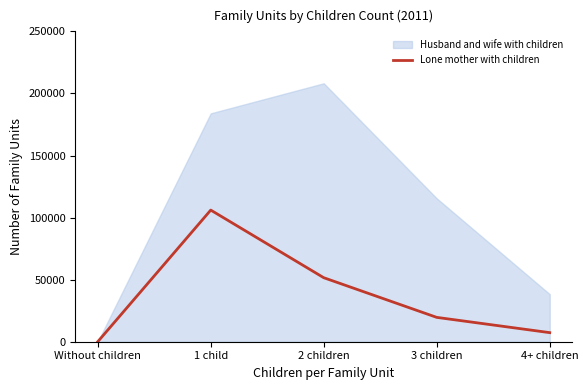

The value at Without children is 0. True or false?

True